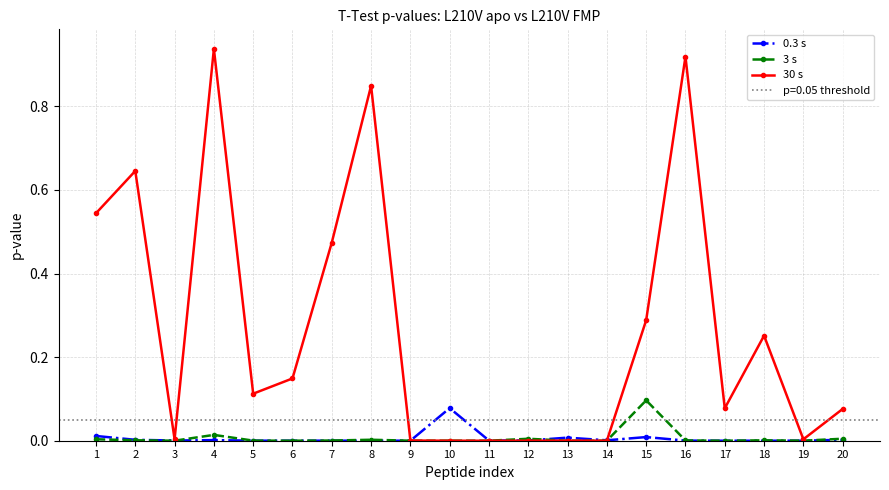

Where is the first local minimum for 30 s?

3